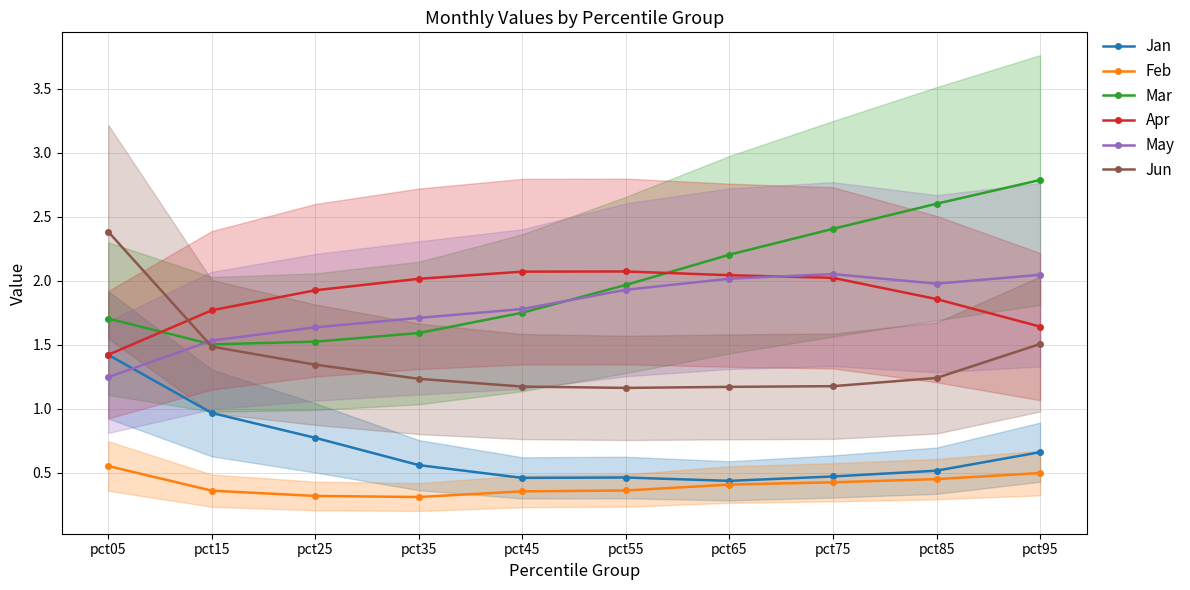

The Jan series shows 0.5 at pct75. True or false?

True